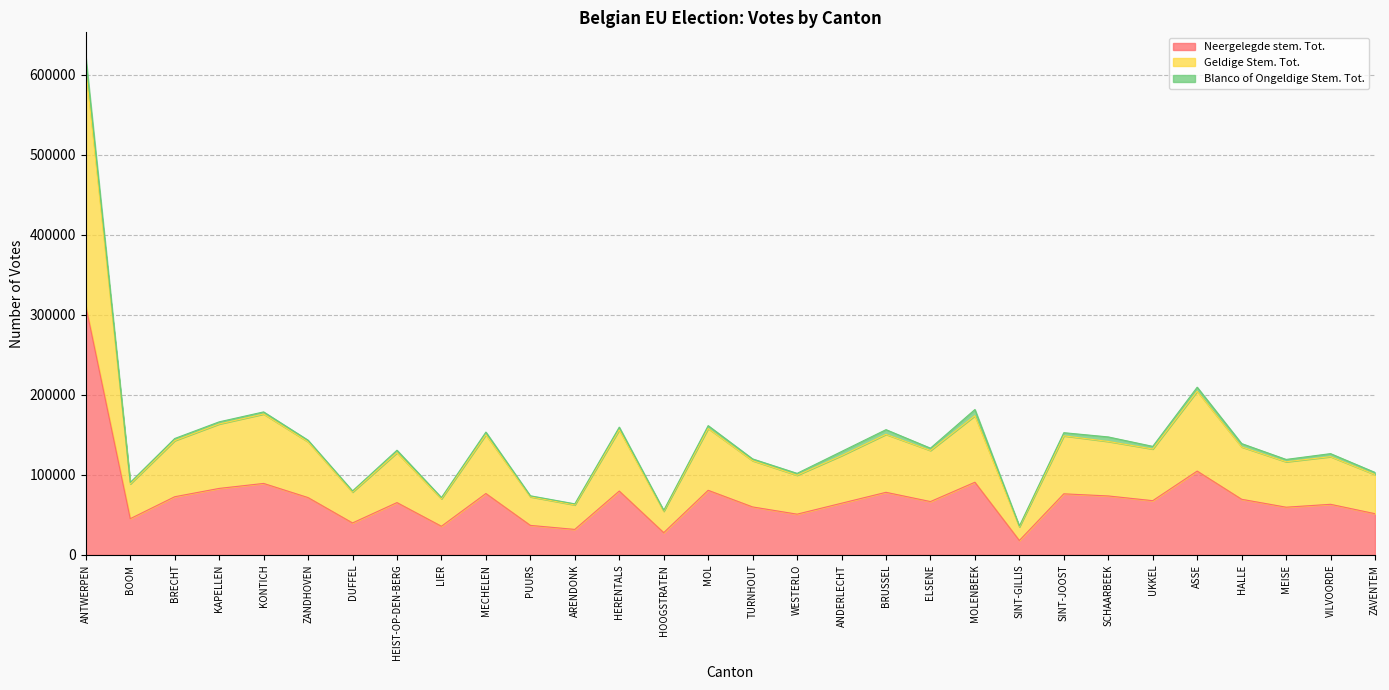

True or false: Neergelegde stem. Tot. has more than 0 points higher than both neighbors.

True